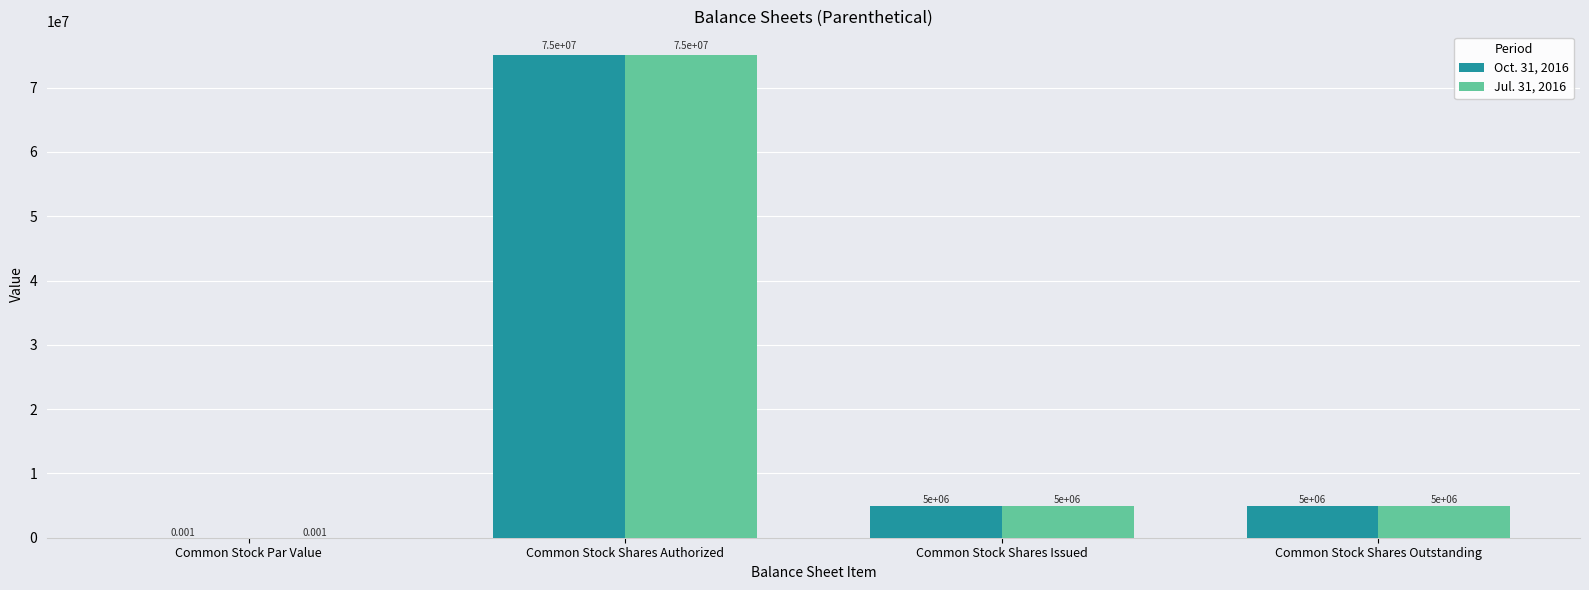

What are all the series names shown in the legend?

Oct. 31, 2016, Jul. 31, 2016